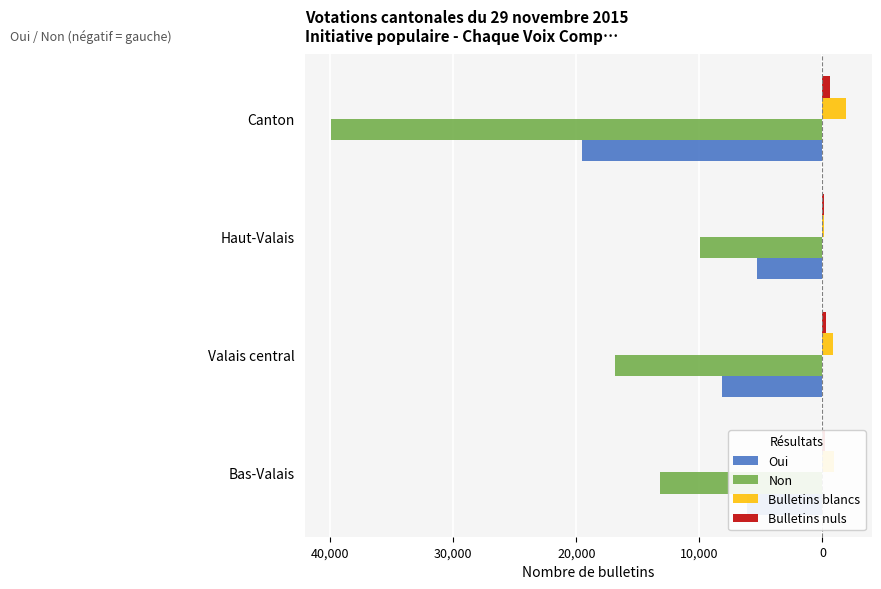

What are all the series names shown in the legend?

Oui, Non, Bulletins blancs, Bulletins nuls